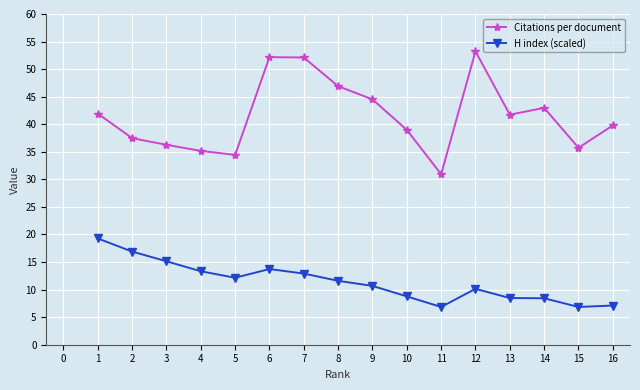

Is it true that Citations per document equals 9.0 at 8?

False